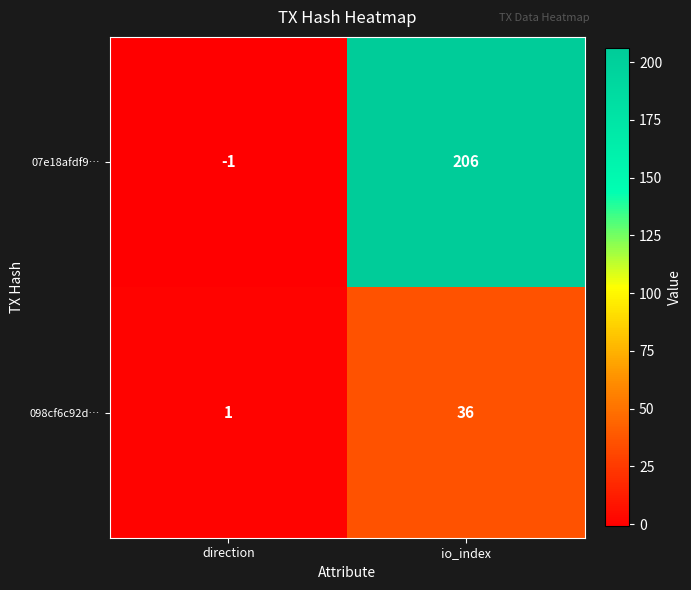

Is it true that 098cf6c92d… equals 1 at direction?

True